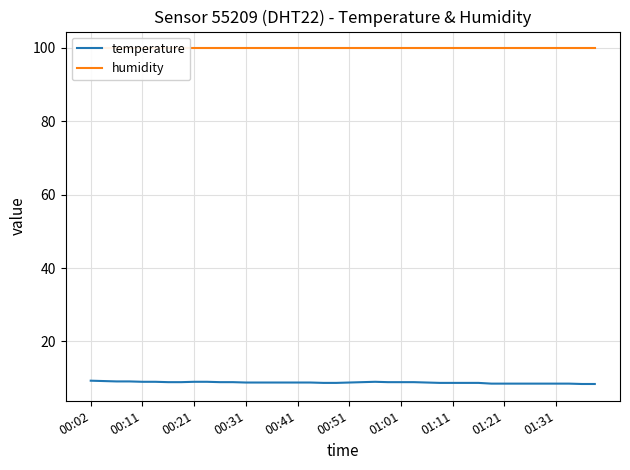

Between 11 and 38, which is larger?

11